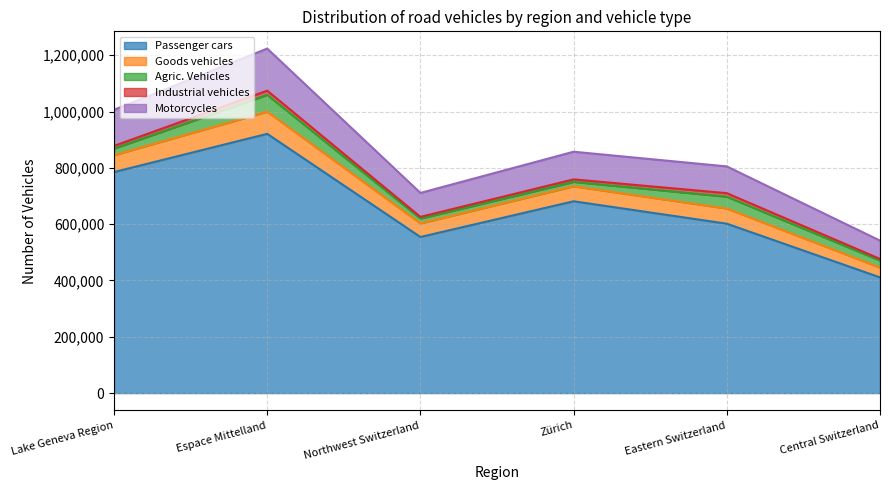

What position from the left is Northwest Switzerland?

3